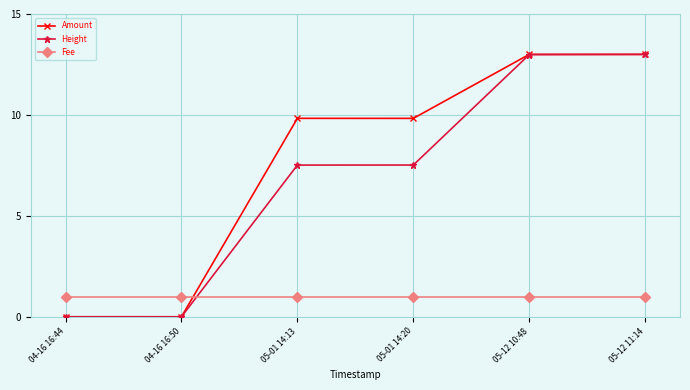

Rank the series at 05-01 14:13 from highest to lowest value.

Amount, Height, Fee